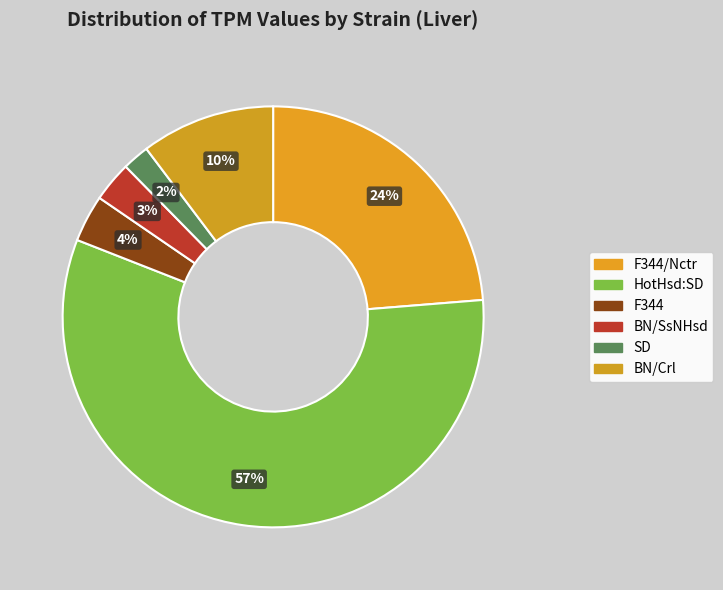

What is the total percentage of BN/Crl and F344?

13.9%